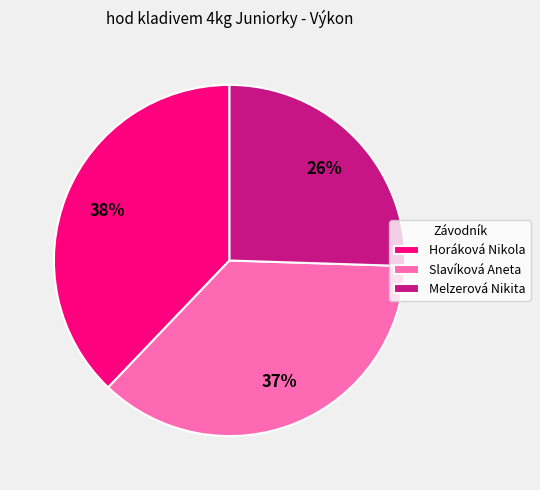

What percentage is the Melzerová Nikita slice, to the nearest percent?

26%